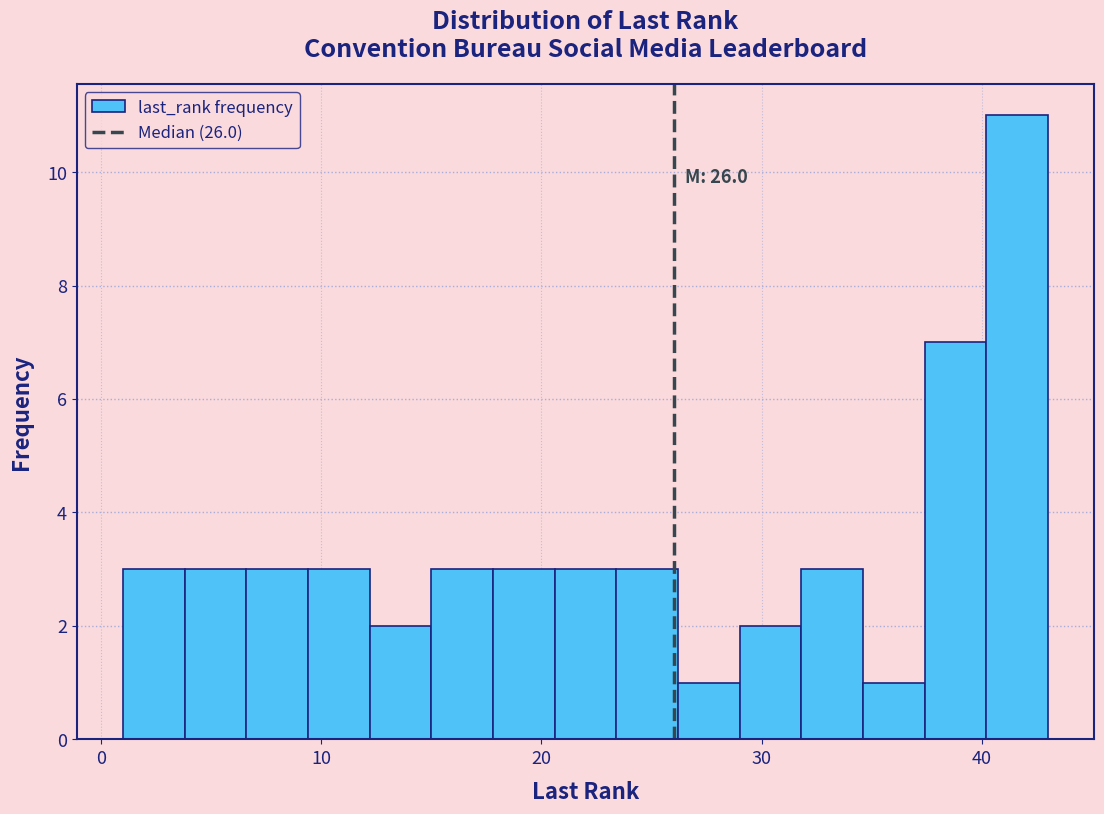

Read against the x-axis, roughly where is the centre of the tallest bar?

42